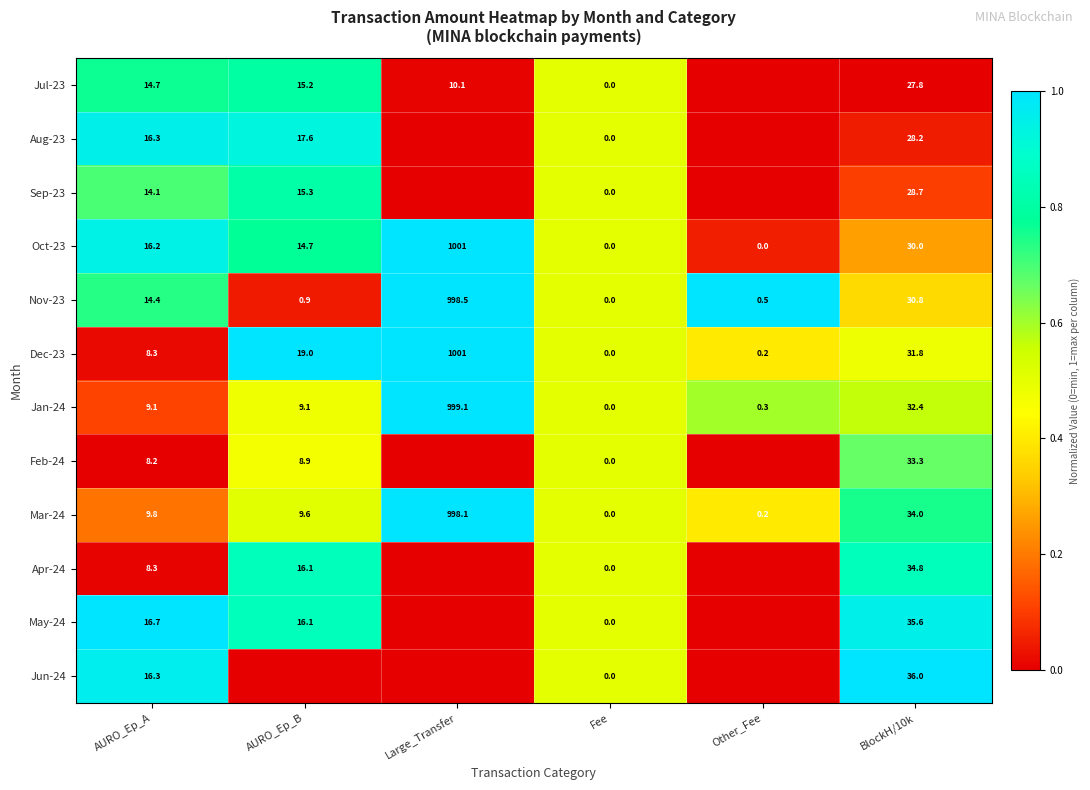

What is the difference between the Aug-23 values at BlockH/10k and AURO_Ep_B?

10.6